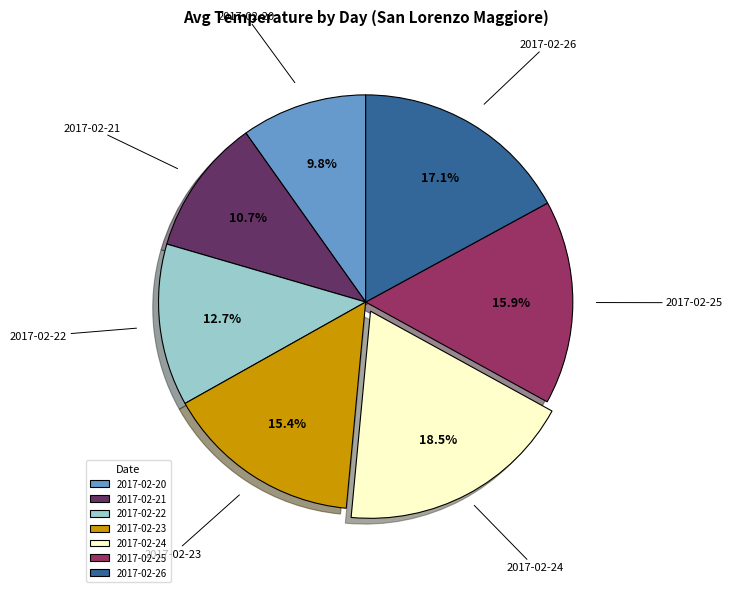

The 2017-02-21 slice represents 11% of the pie. True or false?

True